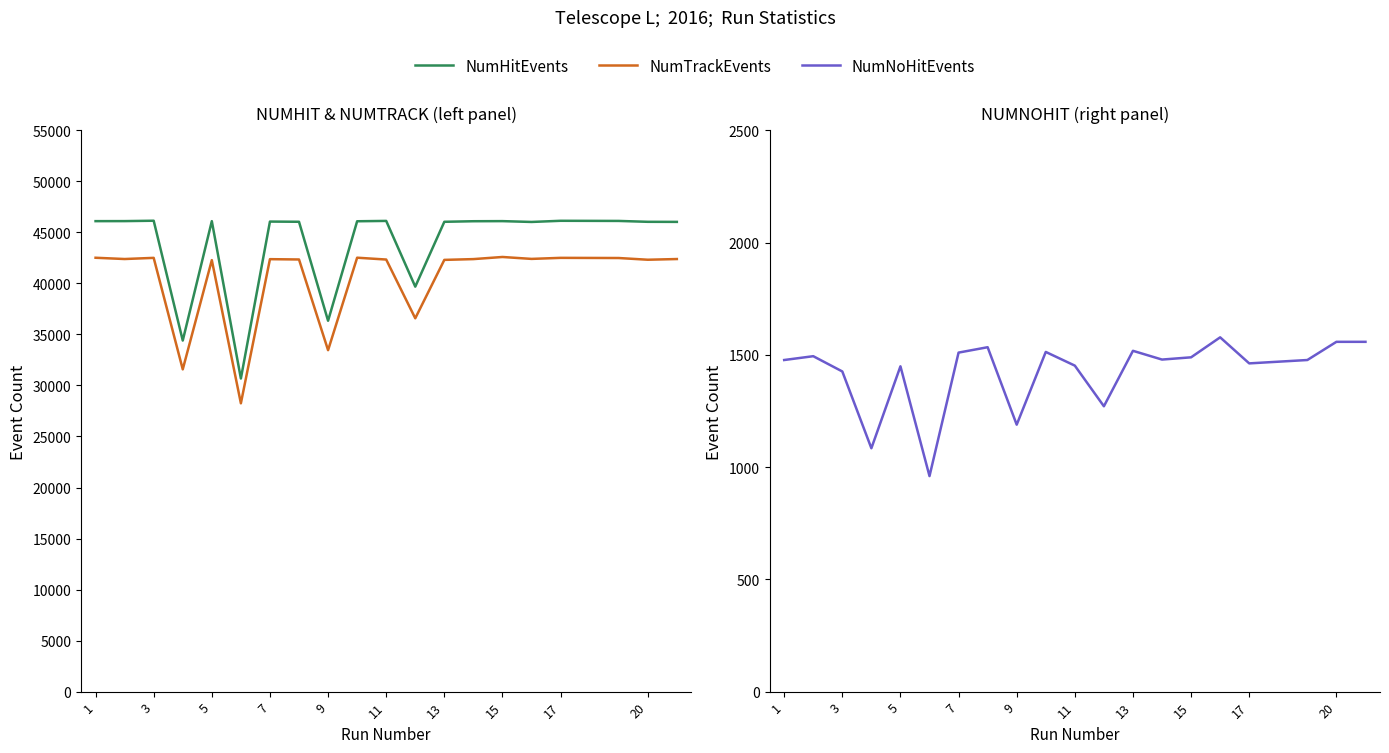

What is the difference between the maximum and minimum values in the NumTrackEvents series?

14338